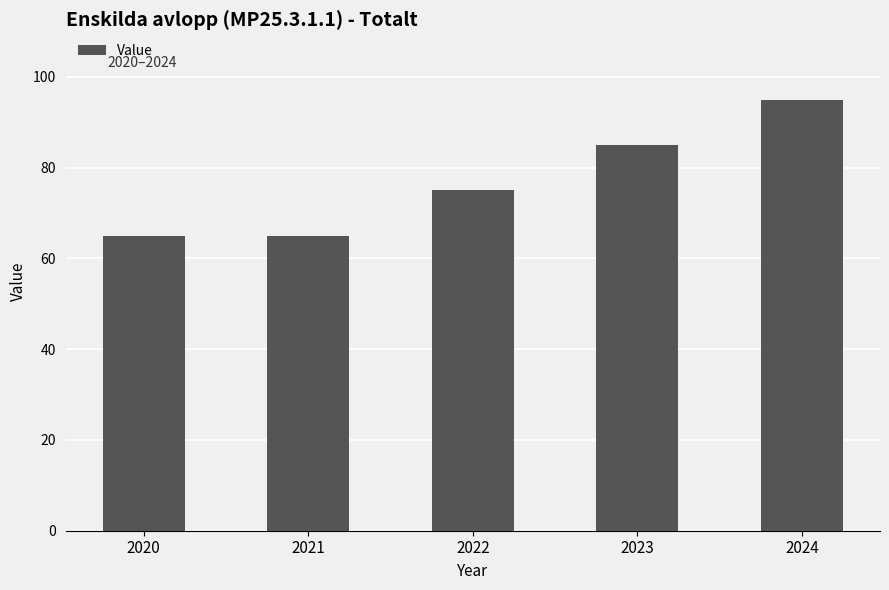

Reading left to right, extract all data points from this chart.

2020=65	2021=65	2022=75	2023=85	2024=95